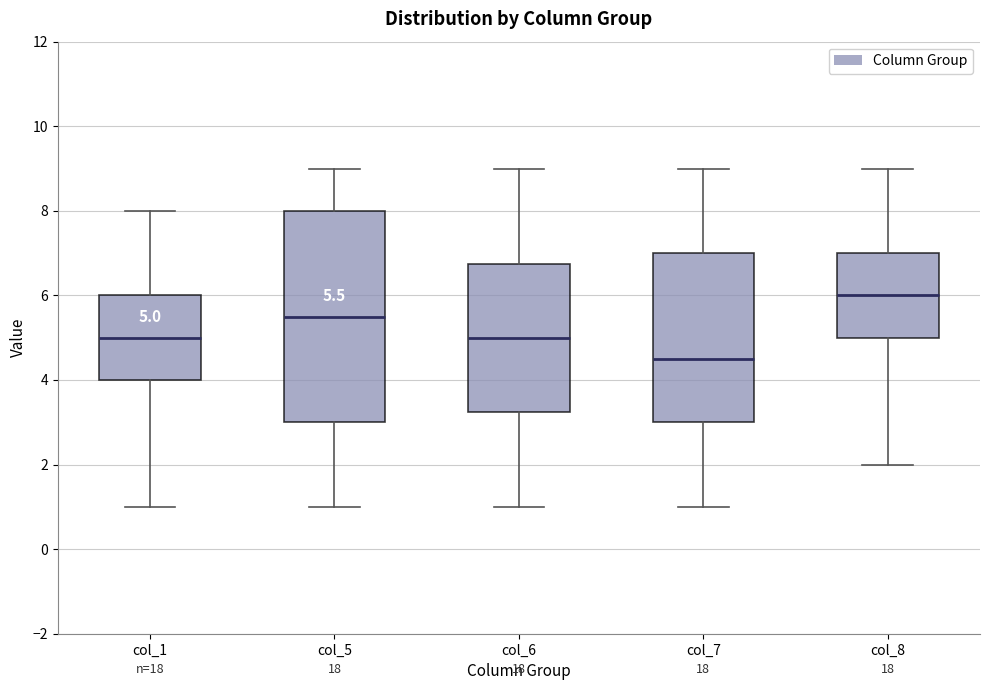

Comparing the boxes themselves (not the whiskers), which one is the tallest?

col_5